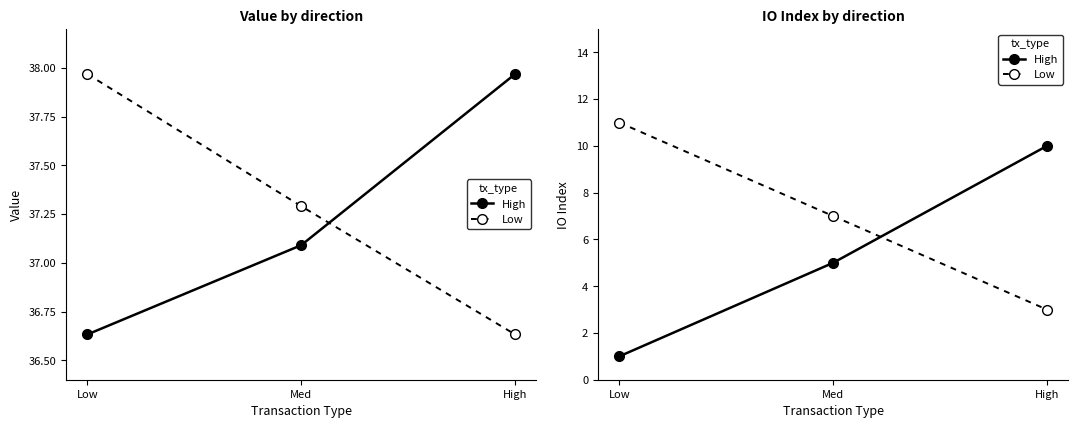

What is the difference between the highest and lowest values at Med?

2